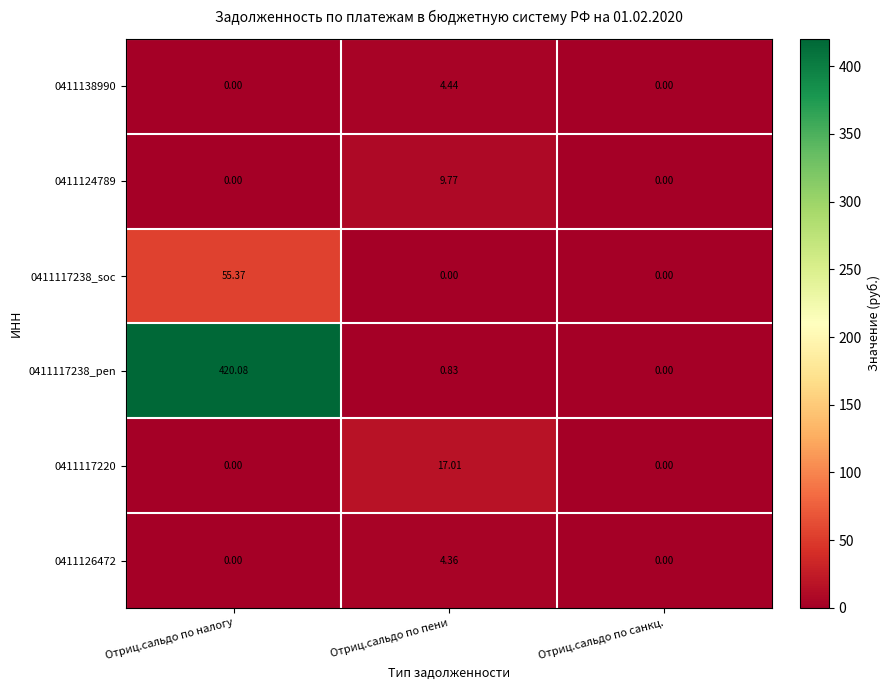

Which series has the largest total across all categories?

0411117238_pen